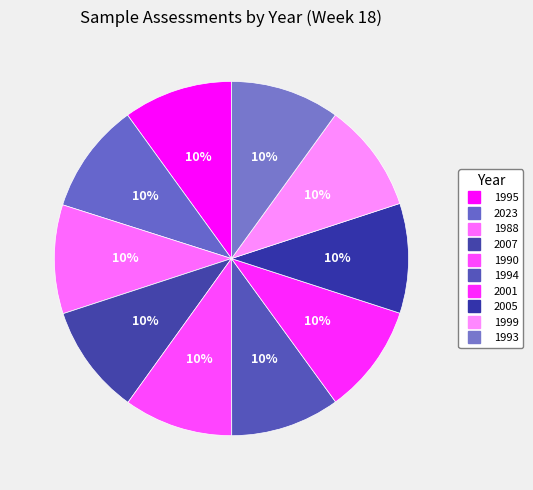

Is it true that 1994 is 10% of the pie?

True